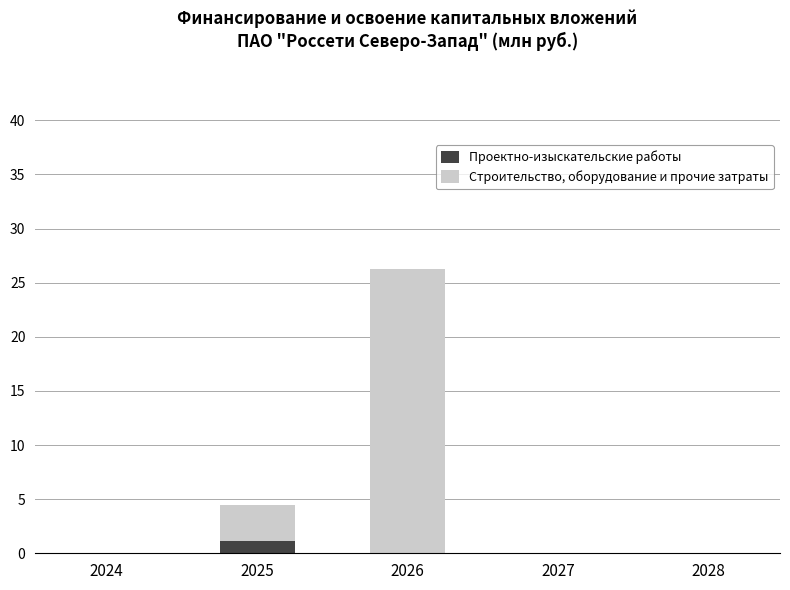

Is it true that Проектно-изыскательские работы equals 0.0 at 2024?

True